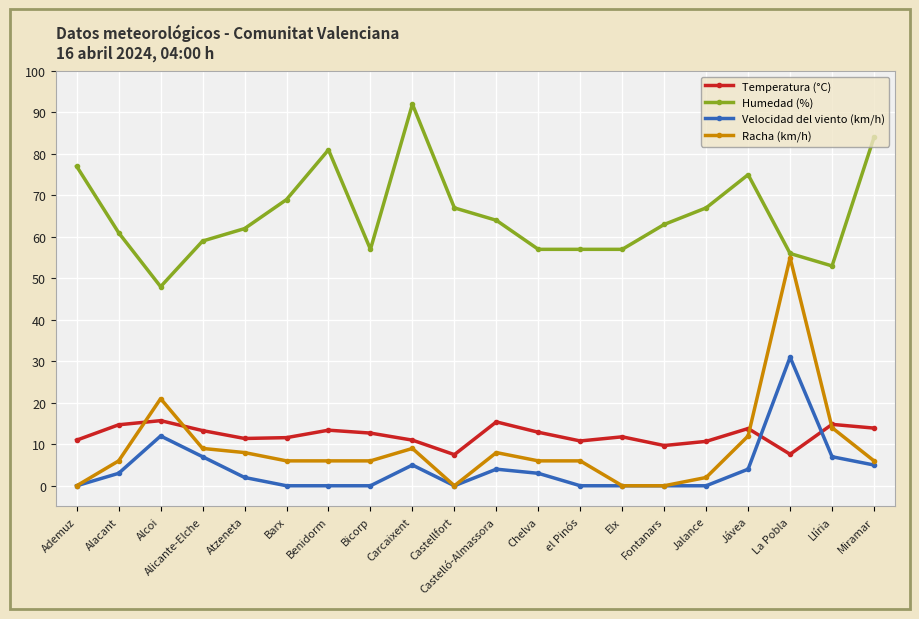

What is the spread (max minus min) of values at Alcoi?

36.0